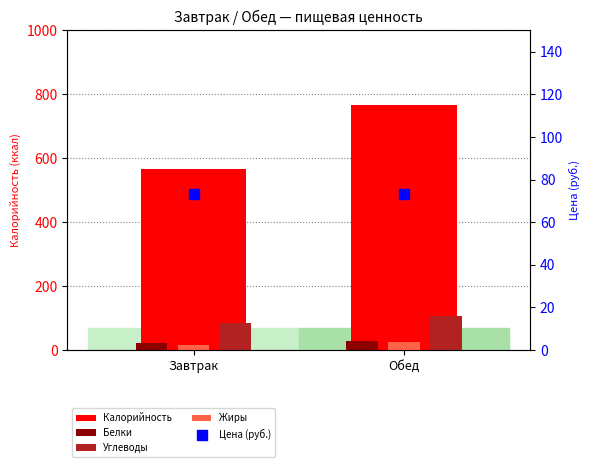

What are all the series names shown in the legend?

Калорийность, Белки, Углеводы, Жиры, Цена (руб.)